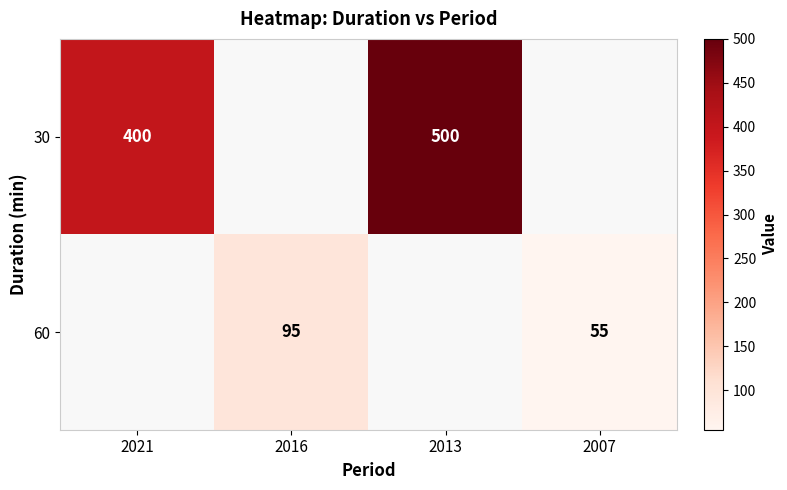

What value does the 60 series have at 2016?

95.0